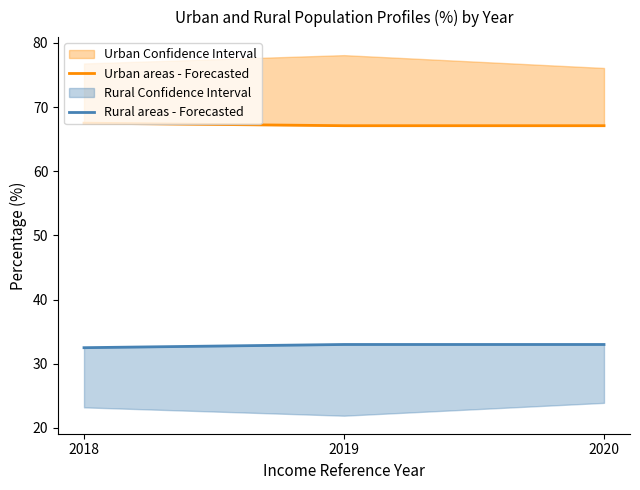

Is it true that Urban areas - Forecasted equals 67.1 at 2020?

True